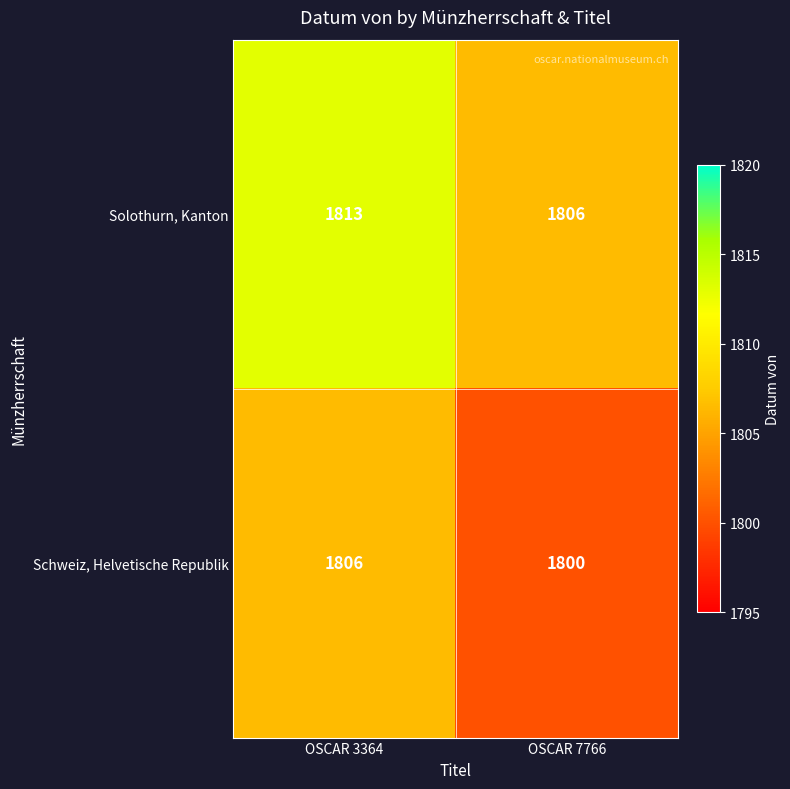

How many distinct data groups are displayed?

2